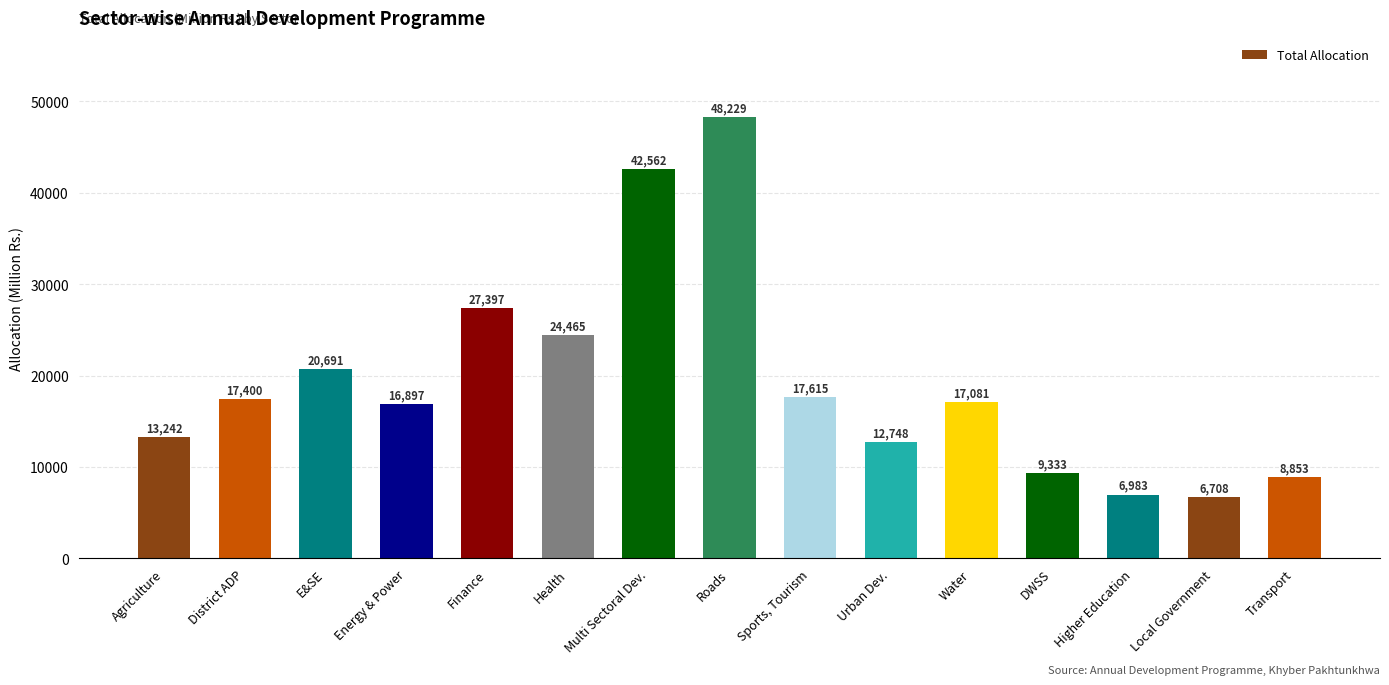

At which category does the chart reach its peak across all series?

Roads